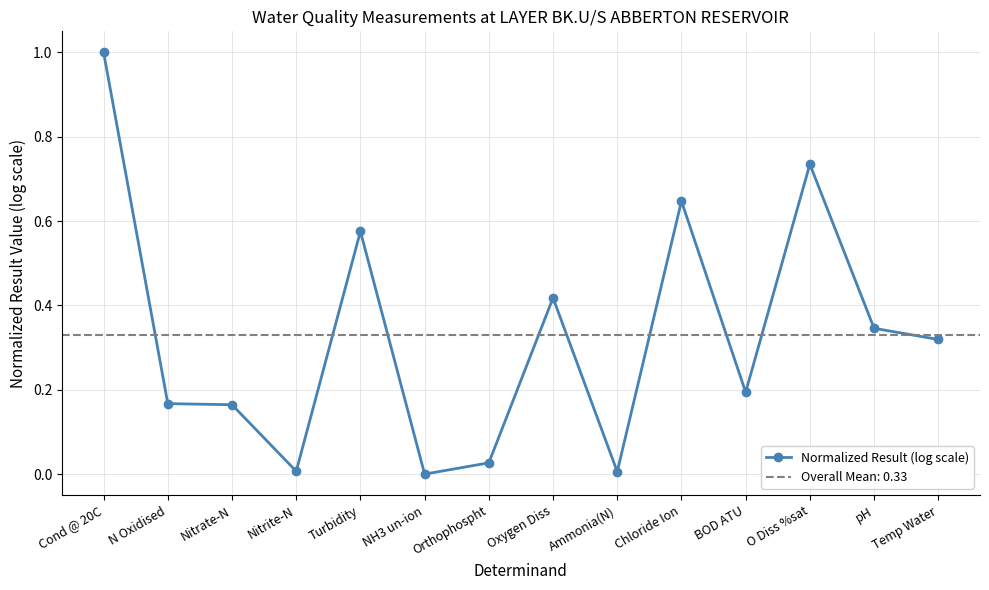

What is the change in value from Ammonia(N) to pH?

+0.3